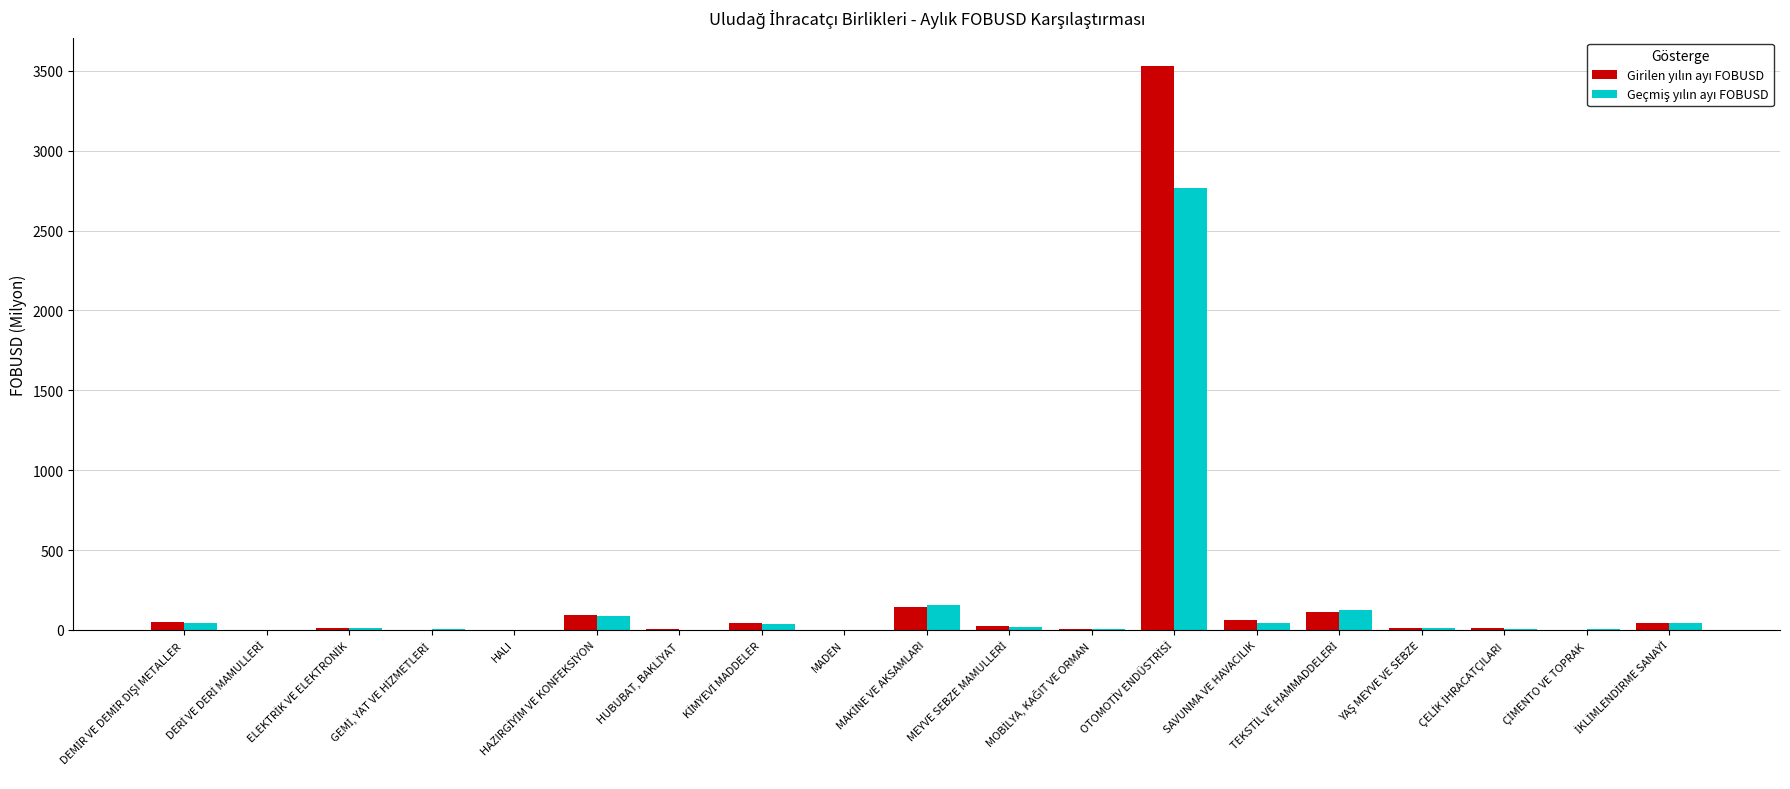

What is the greatest value displayed?

3531.0